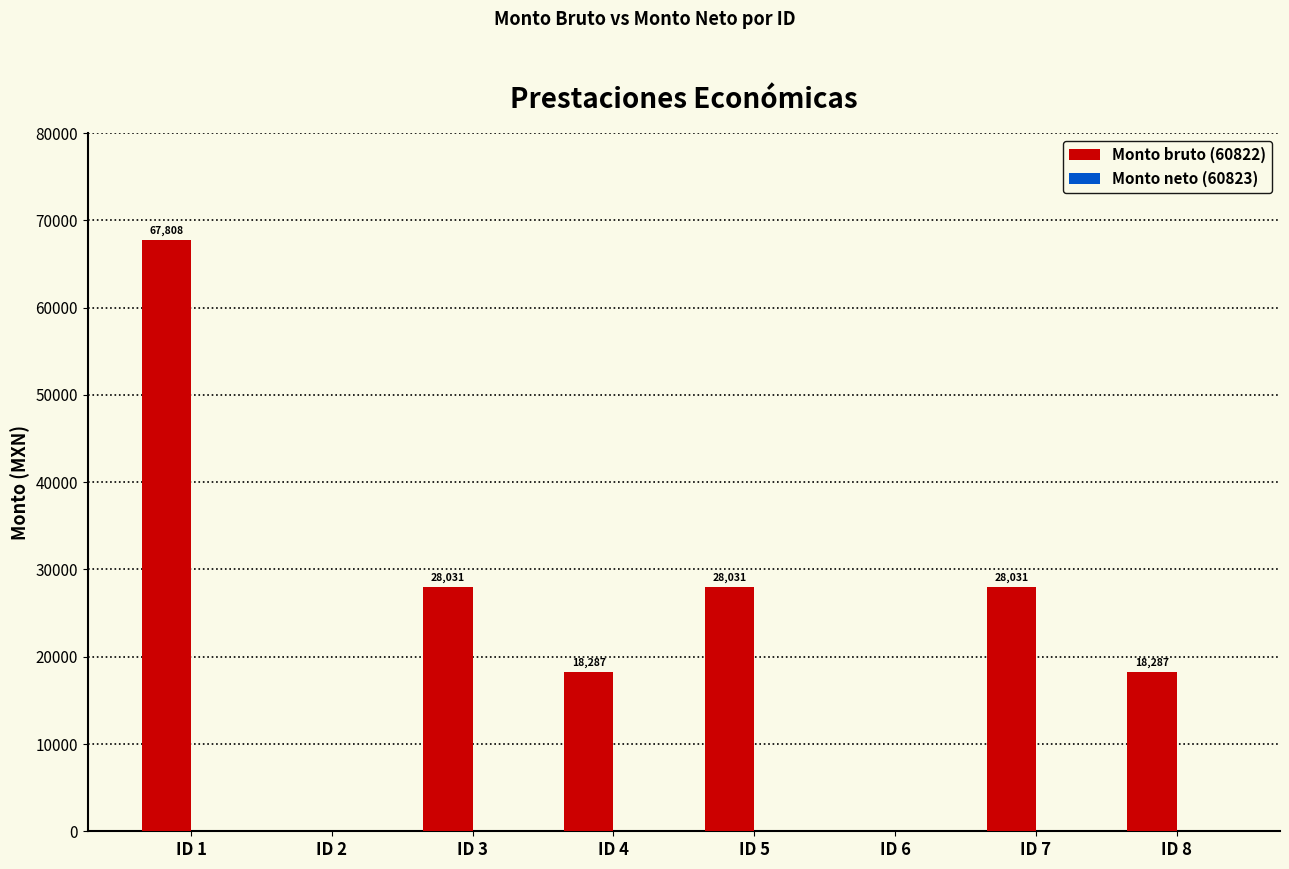

Is it true that the value at ID 4 is 28372?

False